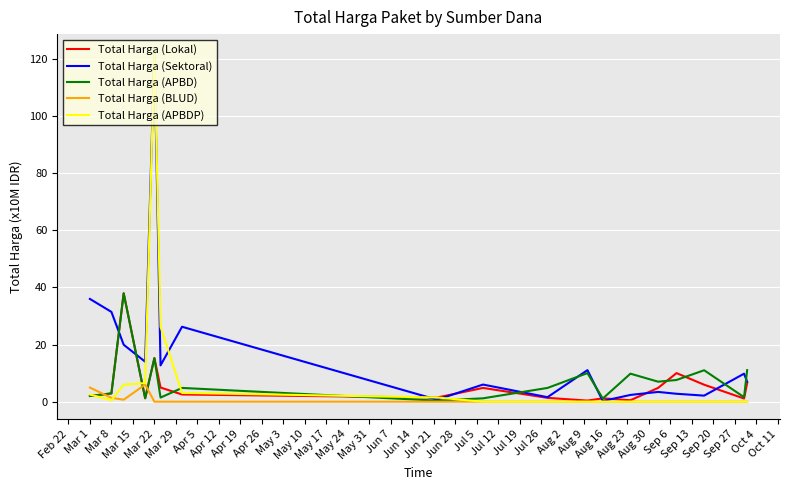

At how many categories does at least one series exceed 91?

1